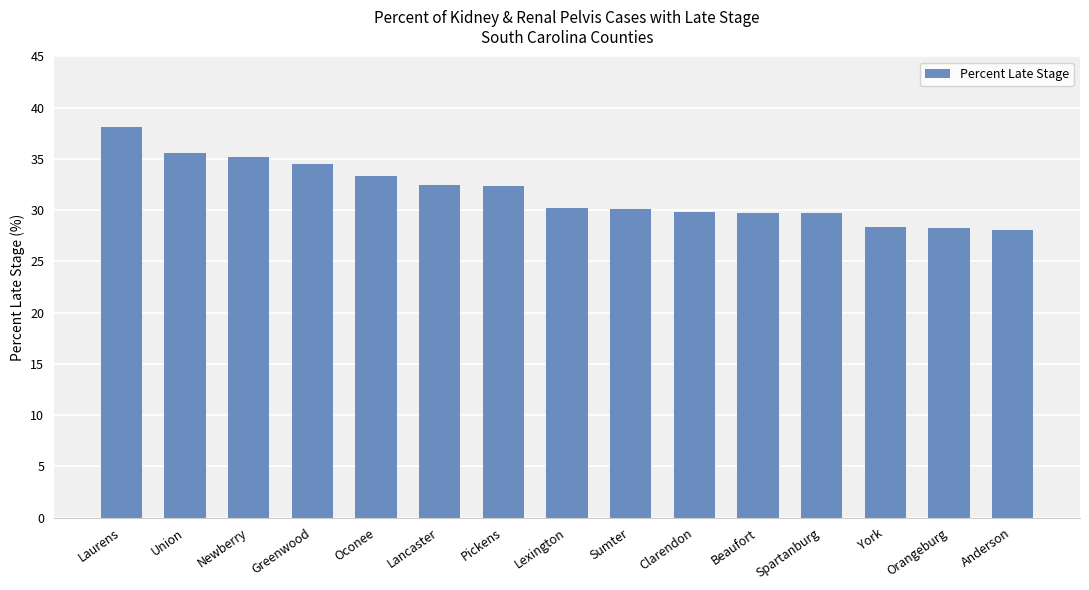

What value does the data have at York?

28.4